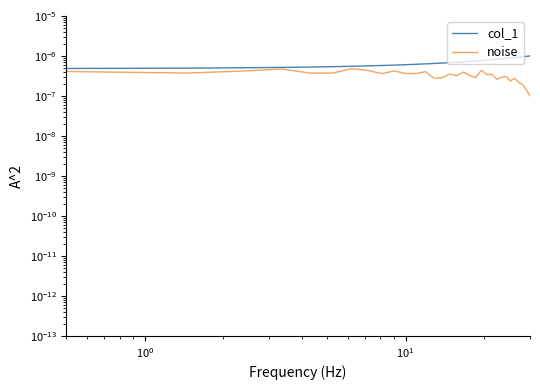

True or false: col_1 and noise intersect in this chart.

False